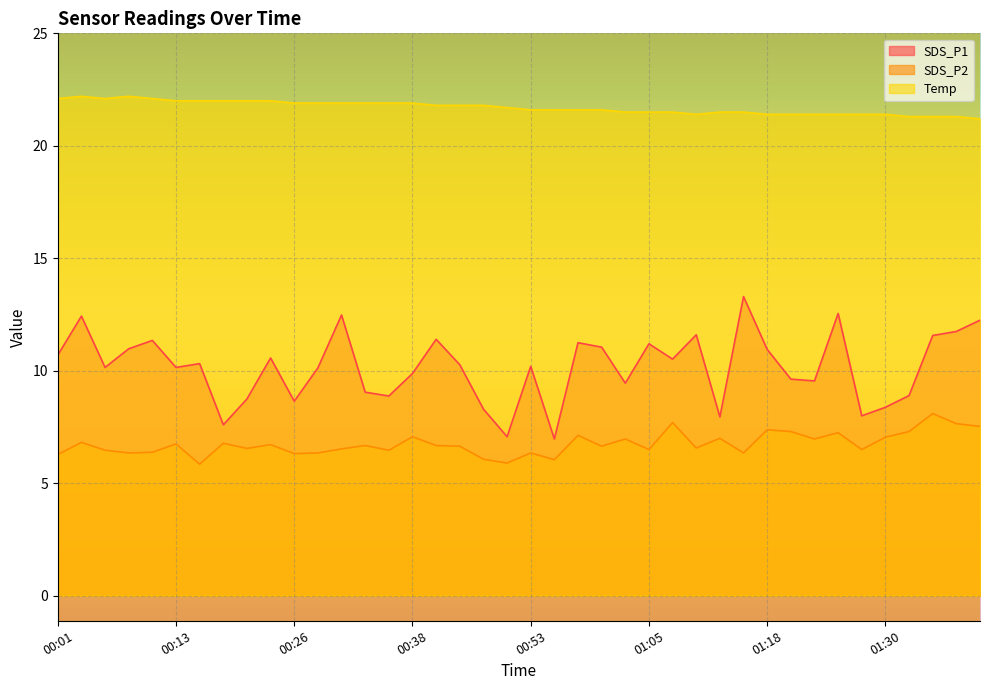

How many lines are shown in the chart?

3